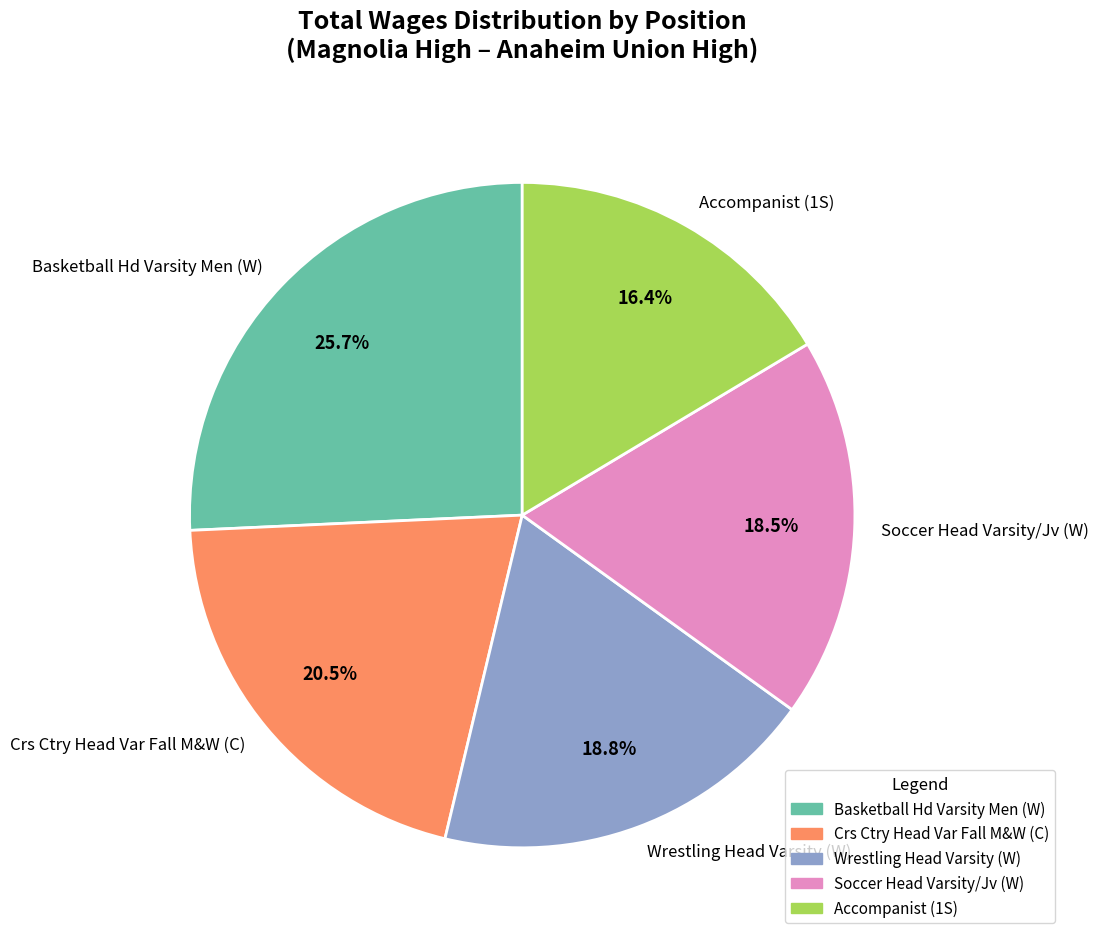

To the nearest percent, what portion does Wrestling Head Varsity (W) represent?

19%